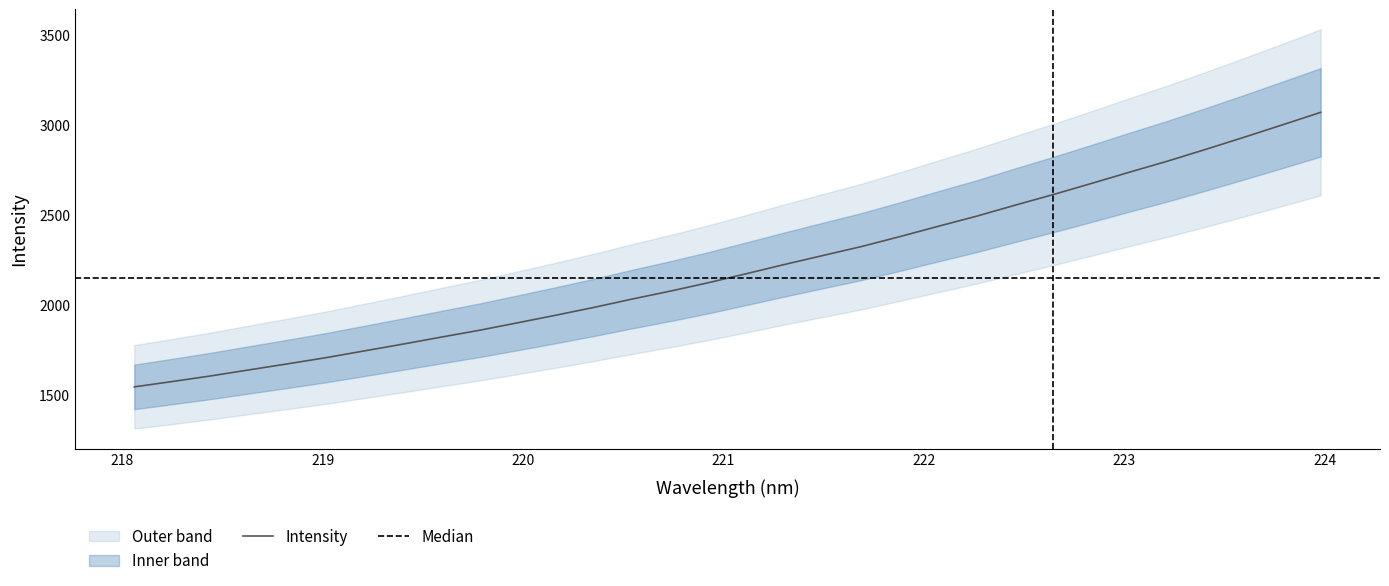

Reading left to right, extract all data points from this chart.

1545.6	1575.5	1606.5	1640.0	1673.3	1707.5	1744.9	1782.4	1821.2	1859.3	1900.8	1943.0	1986.6	2032.9	2077.1	2124.0	2174.4	2225.8	2275.4	2324.6	2379.8	2436.7	2492.7	2553.2	2612.5	2674.1	2737.0	2798.6	2864.0	2931.0	2999.5	3068.9